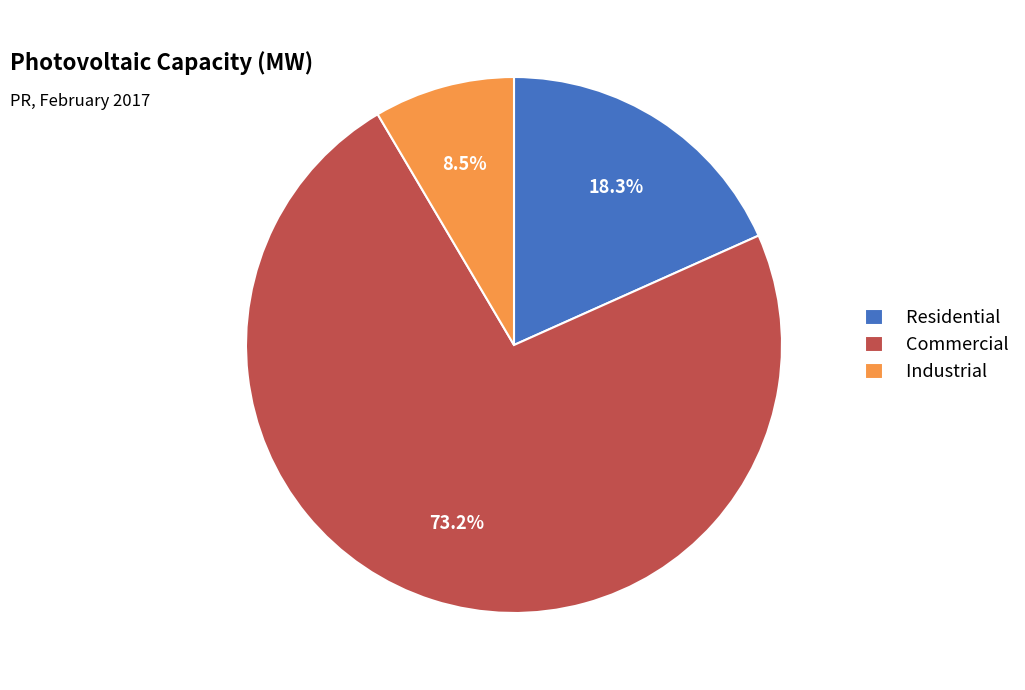

Is it true that Commercial is 73% of the pie?

True